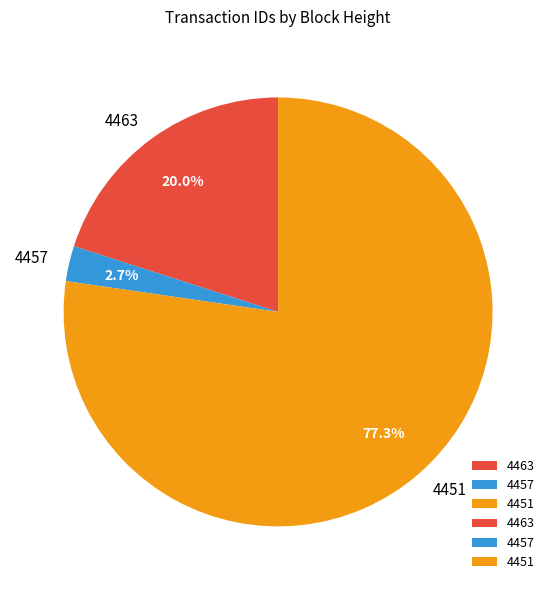

Which has a higher value, 4451 or 4463?

4451